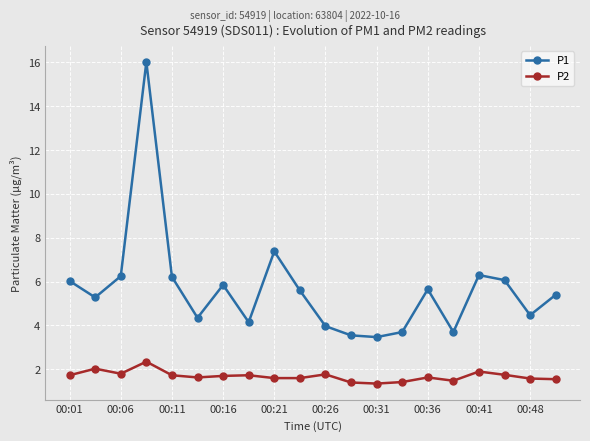

Which series has the widest spread of values?

P1